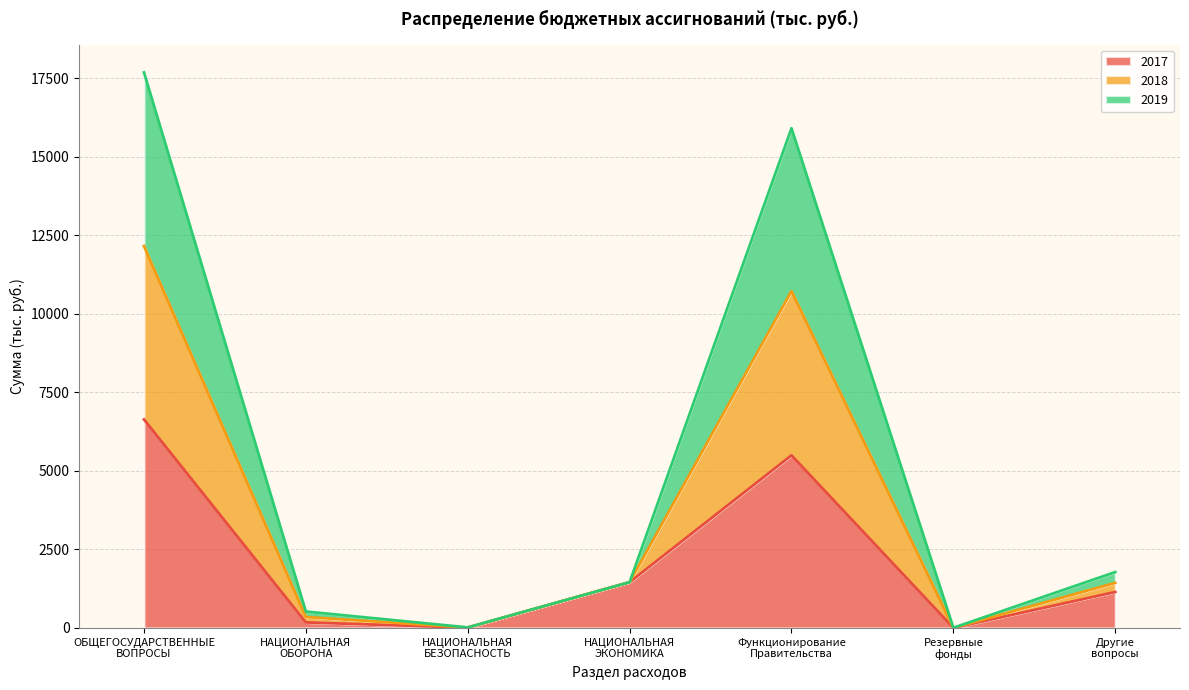

What is the average value of the 2017 series?

2129.8